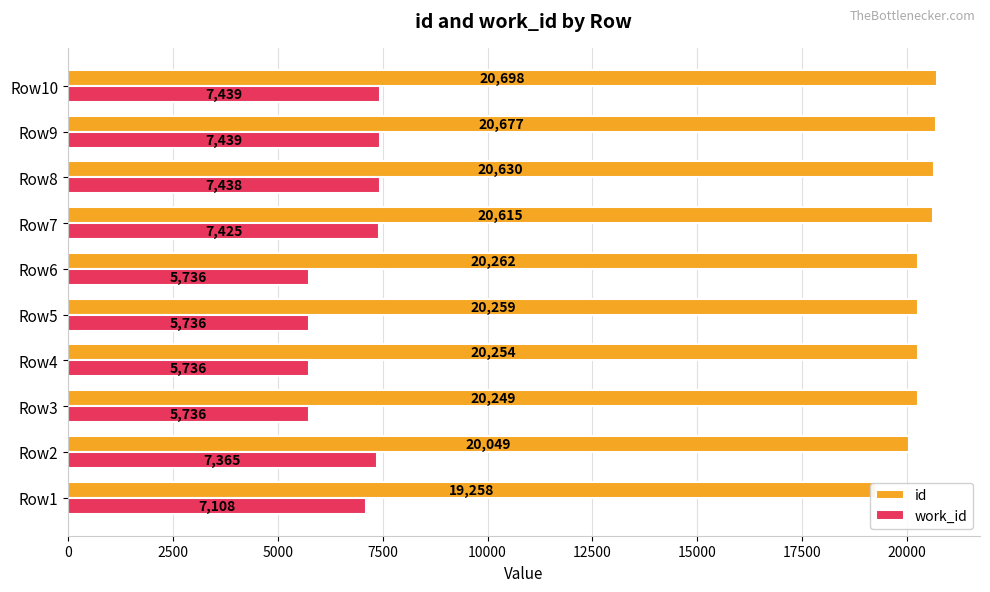

The work_id series shows 7537 at Row5. True or false?

False